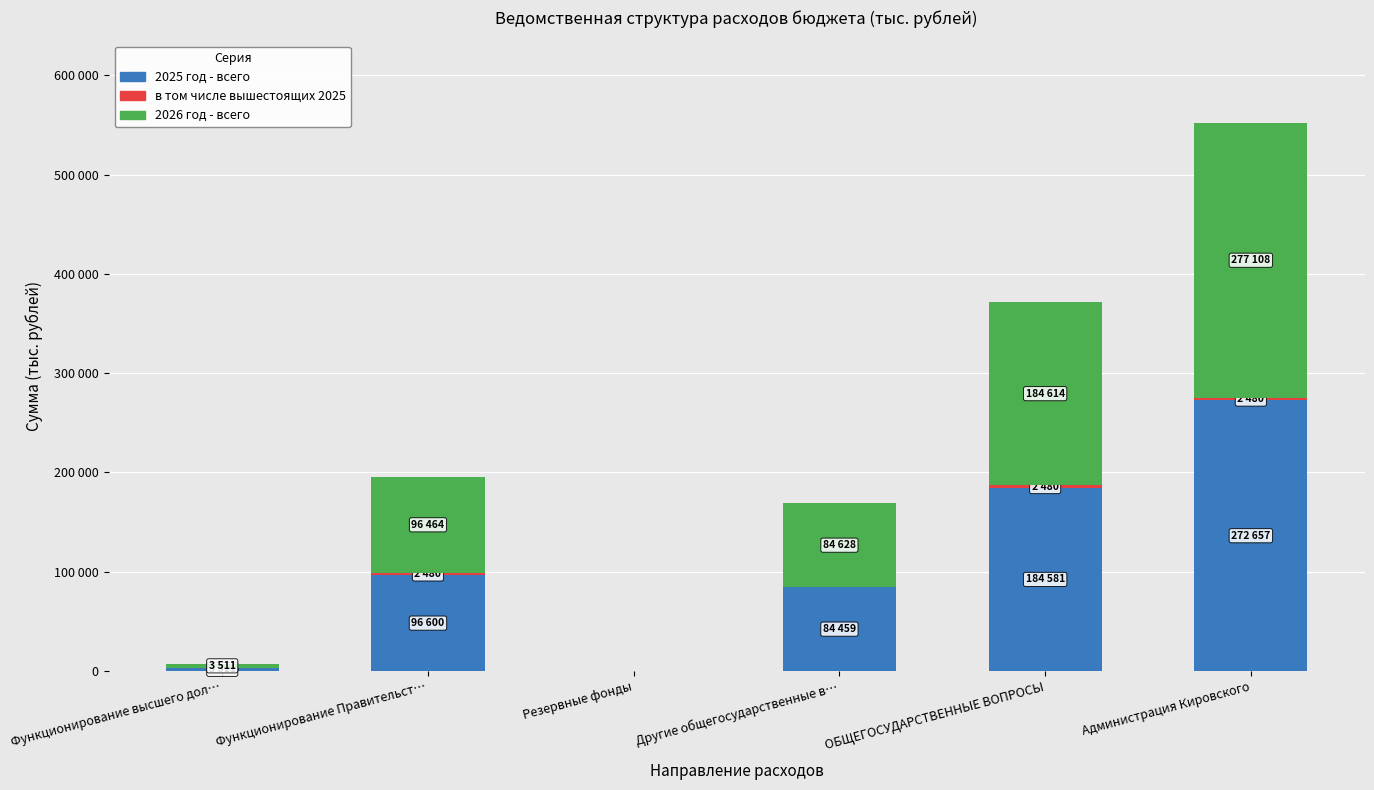

List the series in order of their peak value, lowest first.

в том числе вышестоящих 2025, 2025 год - всего, 2026 год - всего